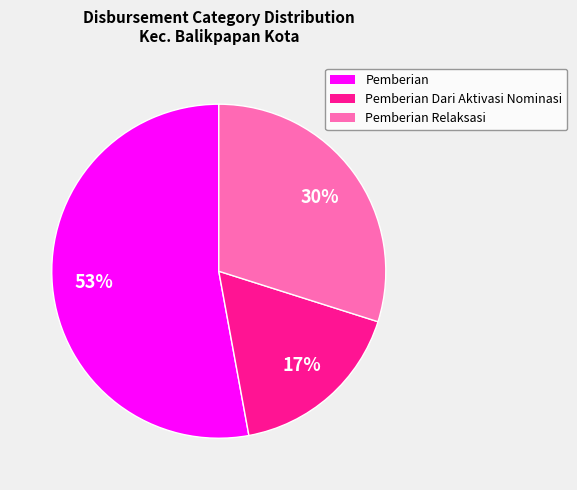

Is the sum of Pemberian Relaksasi and Pemberian Dari Aktivasi Nominasi greater than half?

No